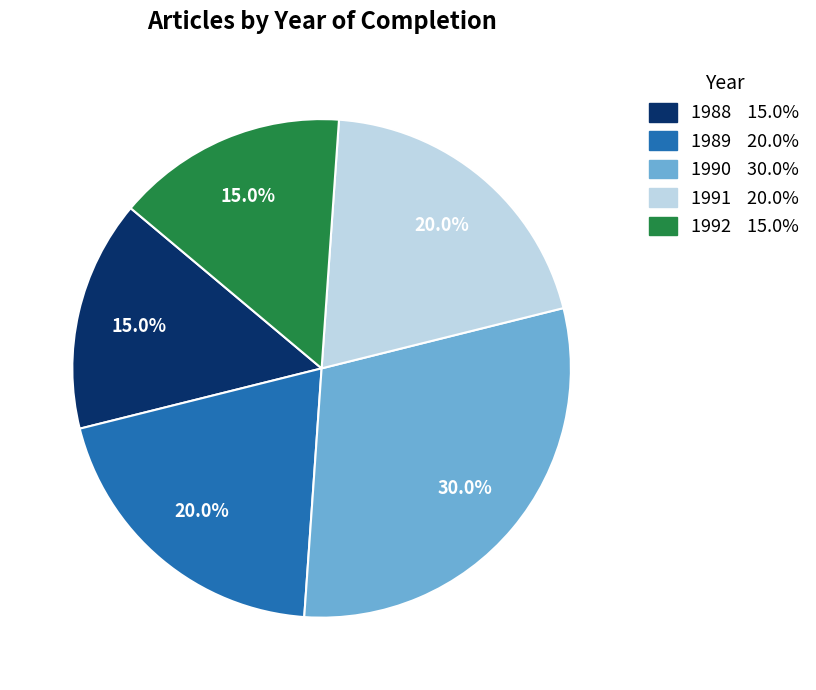

To the nearest percent, what is the difference between the largest and smallest slice percentages?

15%